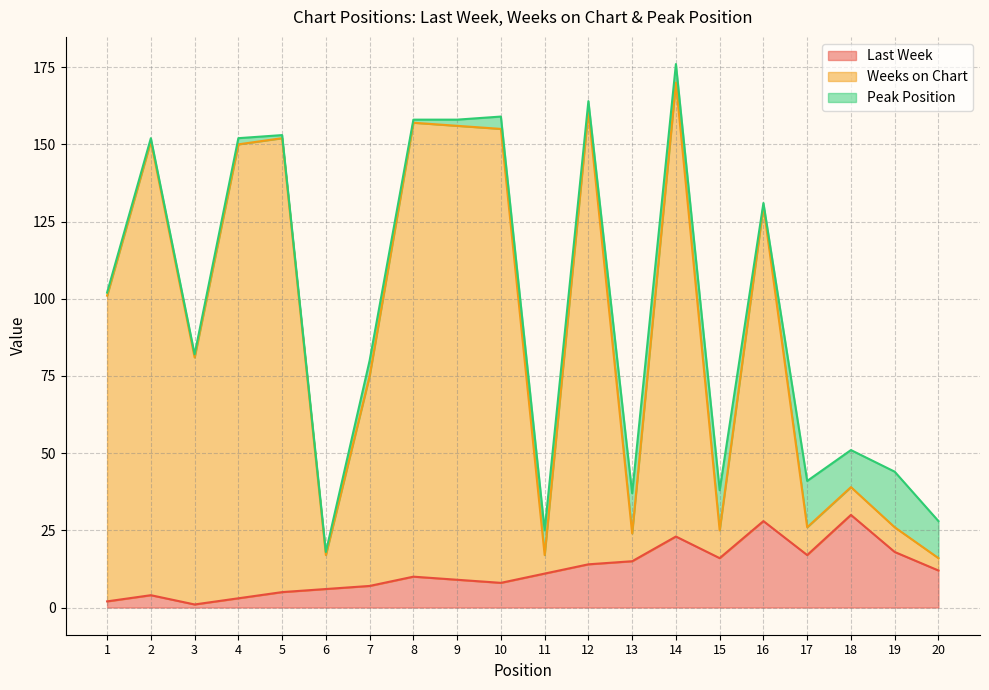

True or false: Last Week has more than 1 interior local peaks.

True